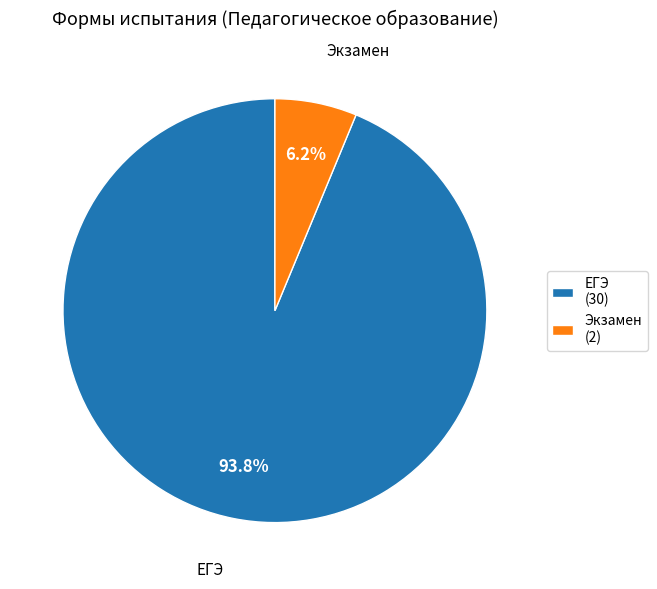

Rank the categories by value from highest to lowest.

ЕГЭ, Экзамен